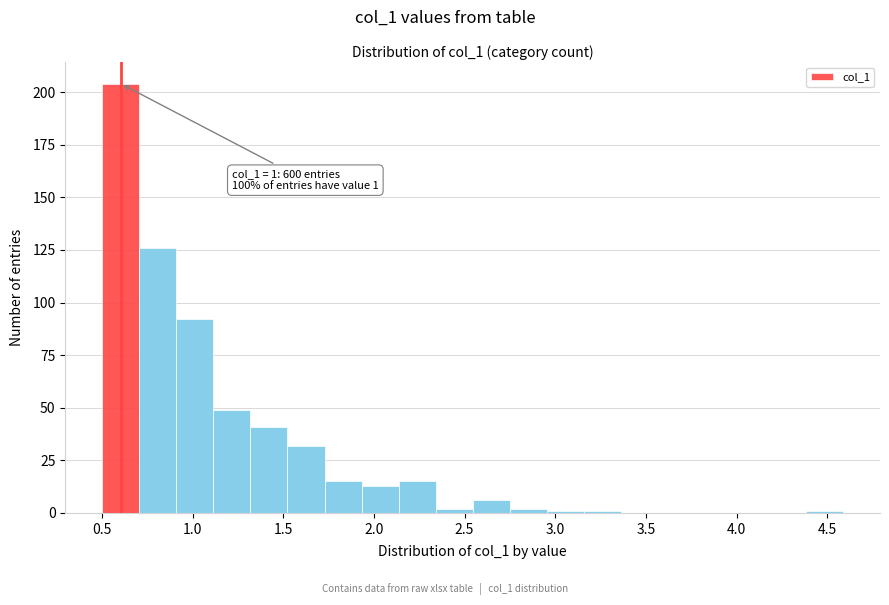

Over which range of the x-axis is the bar tallest?

0.50 to 0.70